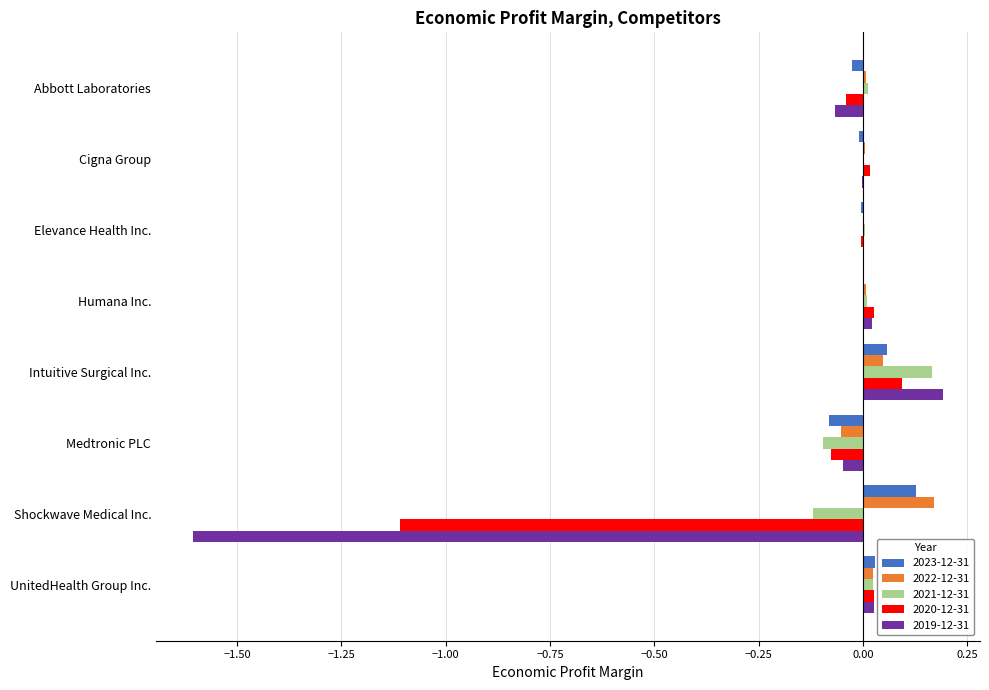

What is the sum of all 2020-12-31 values?

-1.1